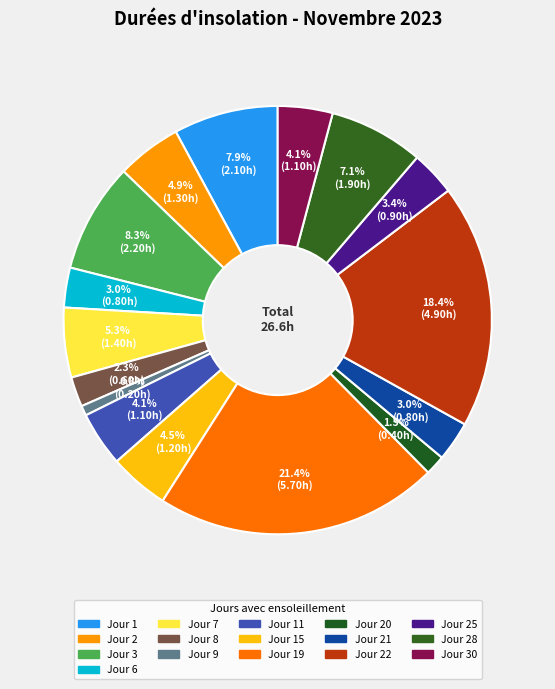

To the nearest percent, what is the difference between the largest and smallest slice percentages?

21%